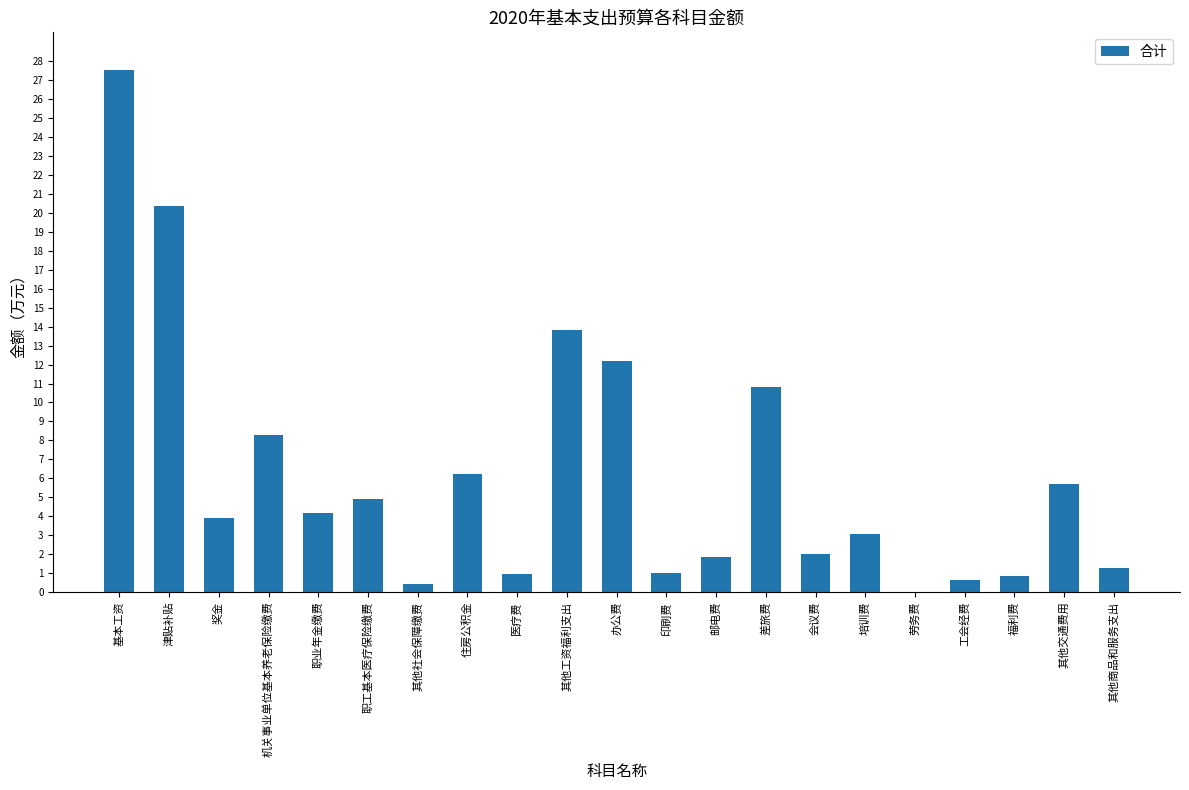

What is the average value?

6.2